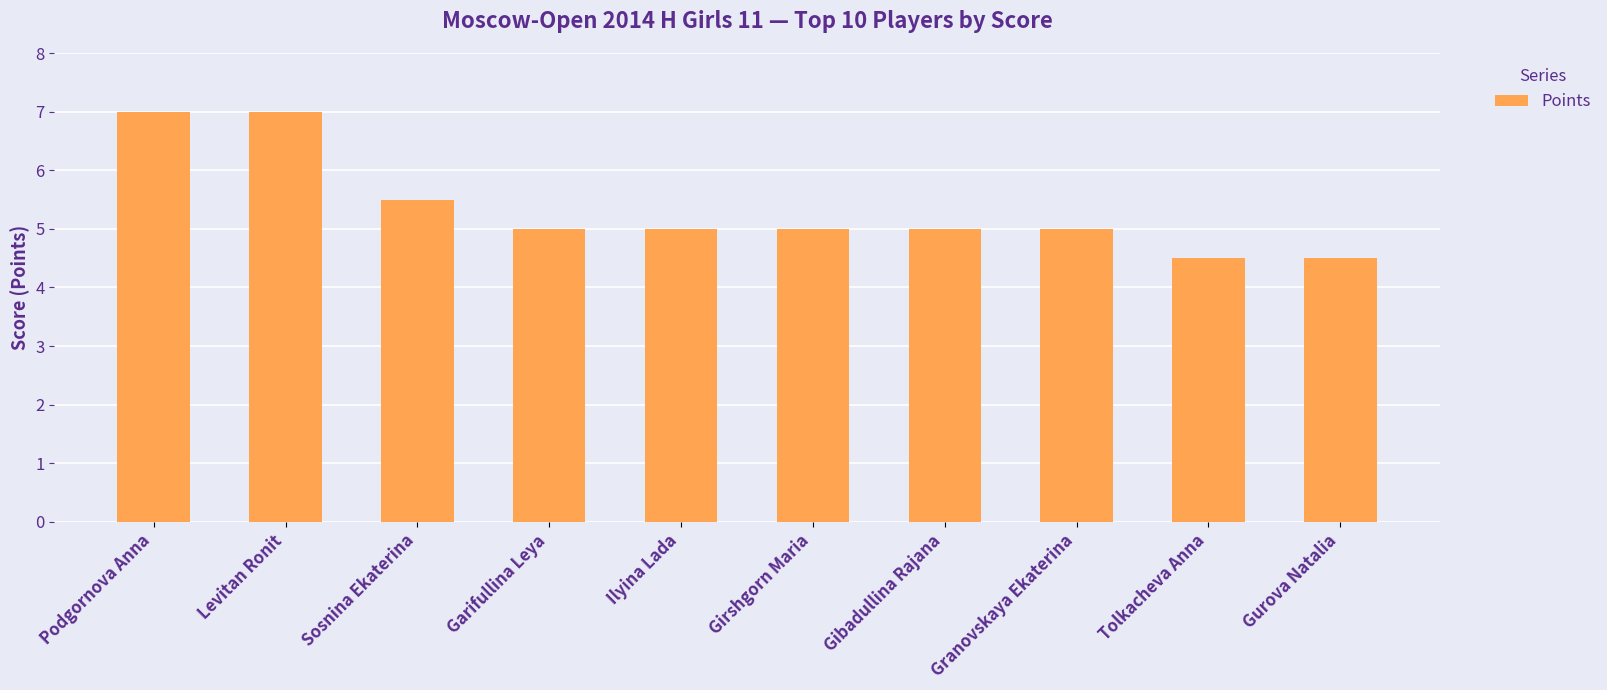

What is the difference between the values at Tolkacheva Anna and Levitan Ronit?

2.5